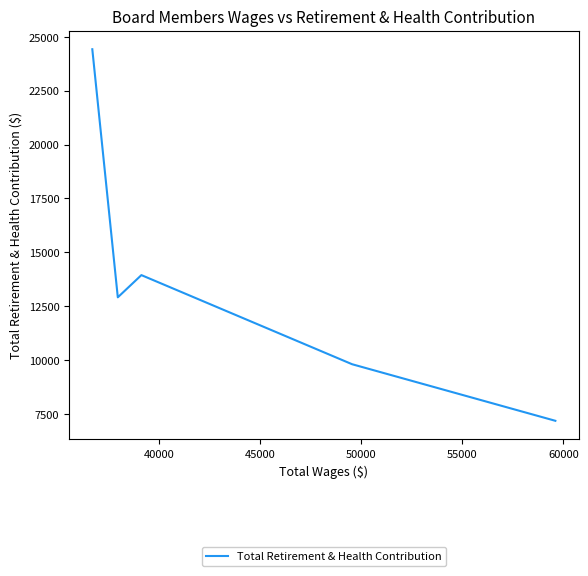

How many values are below 12912?

2